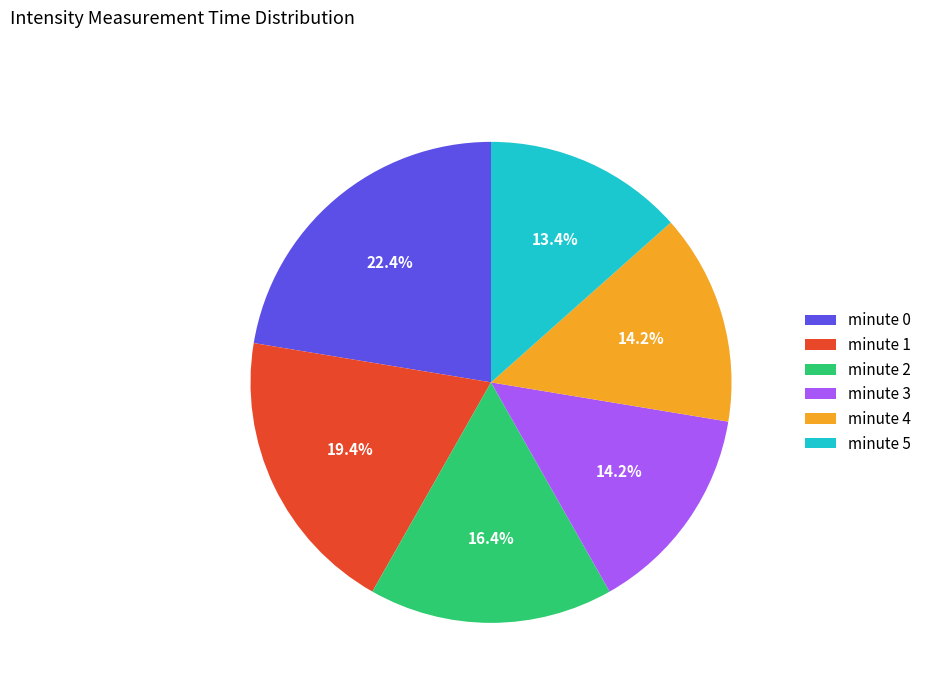

Does minute 3 represent more than half of the total?

No